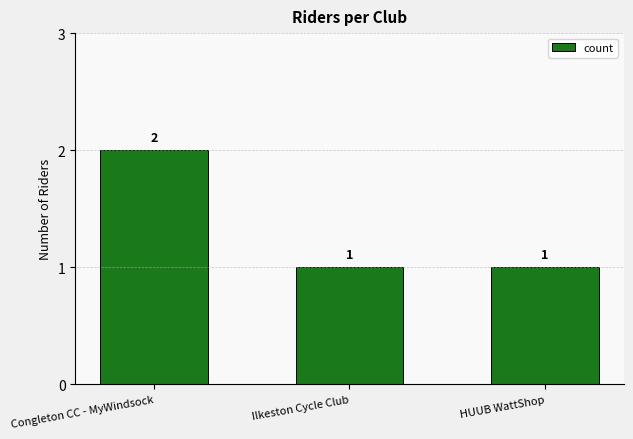

Does the chart contain any negative values?

No